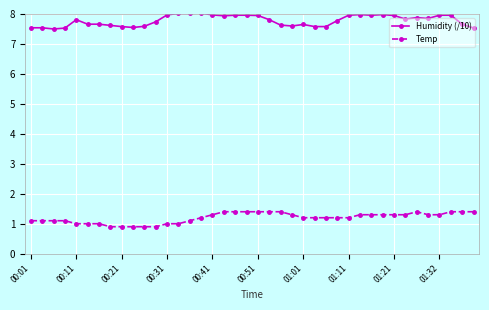

True or false: Humidity (/10) has more than 2 points higher than both neighbors.

True